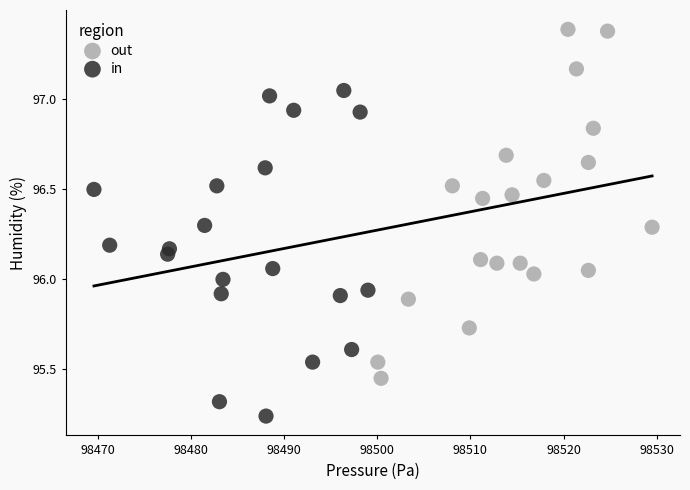

Which series contains the highest Y value?

out